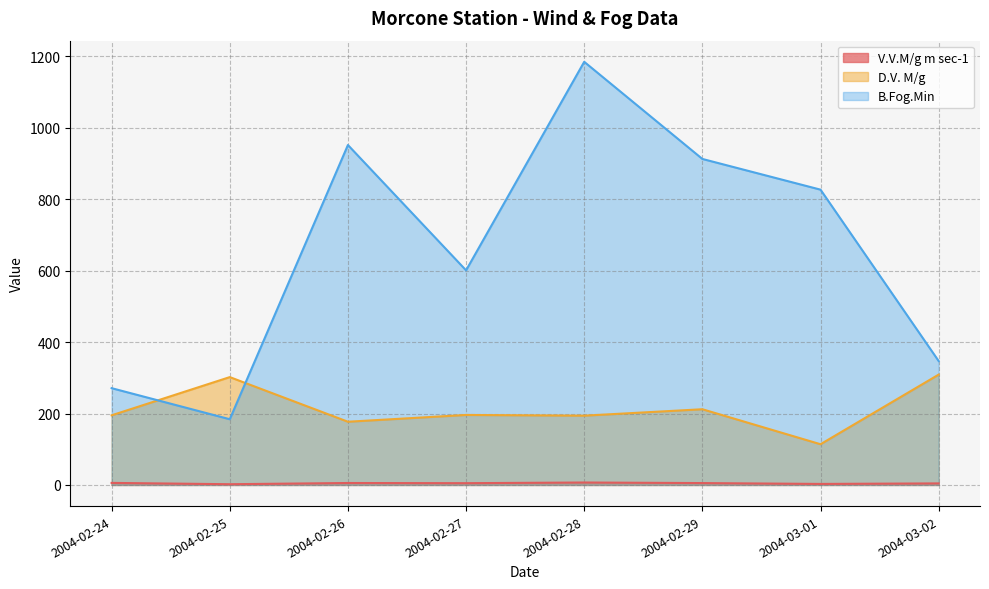

The value of V.V.M/g m sec-1 at 2004-02-24 is 5.7. True or false?

True